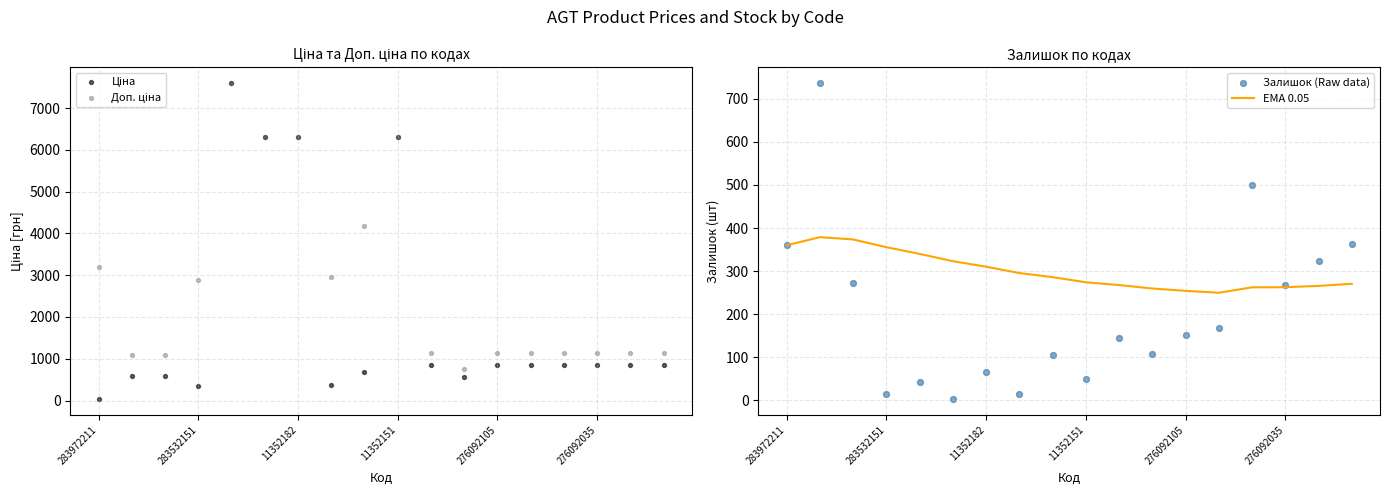

Which series has the largest Y range (max minus min)?

Ціна